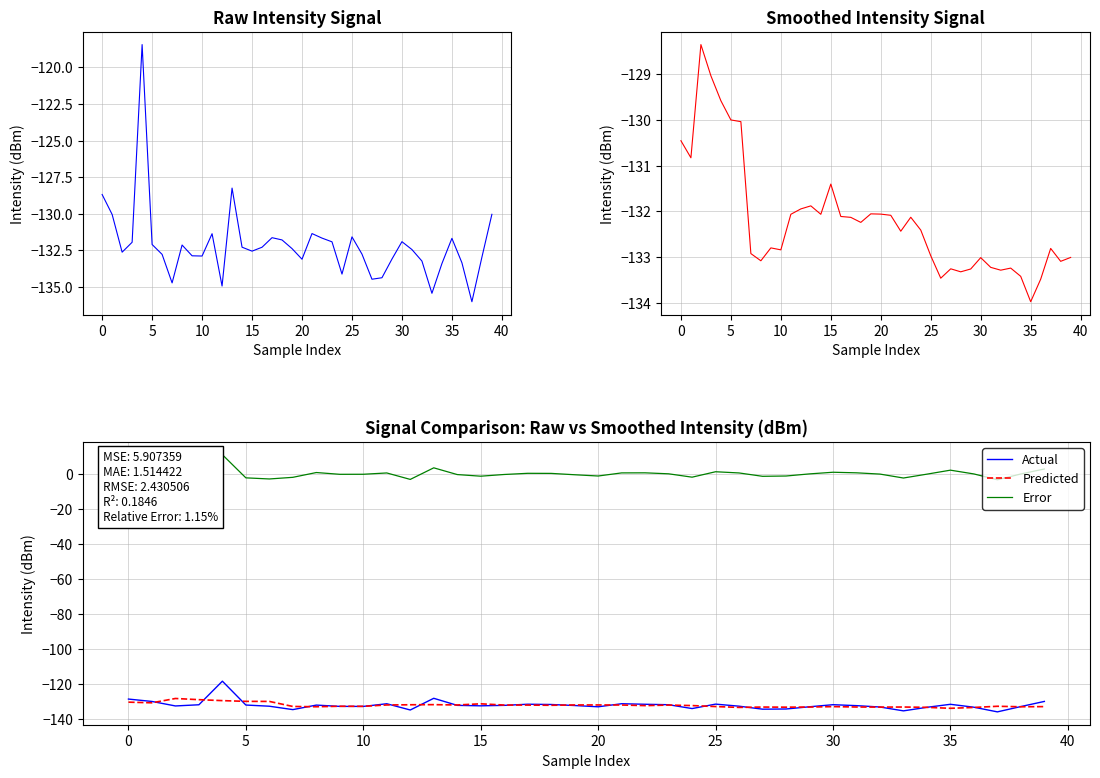

List the series in order of their peak value, lowest first.

Smoothed Intensity, Predicted, Intensity (dBm), Actual, Error